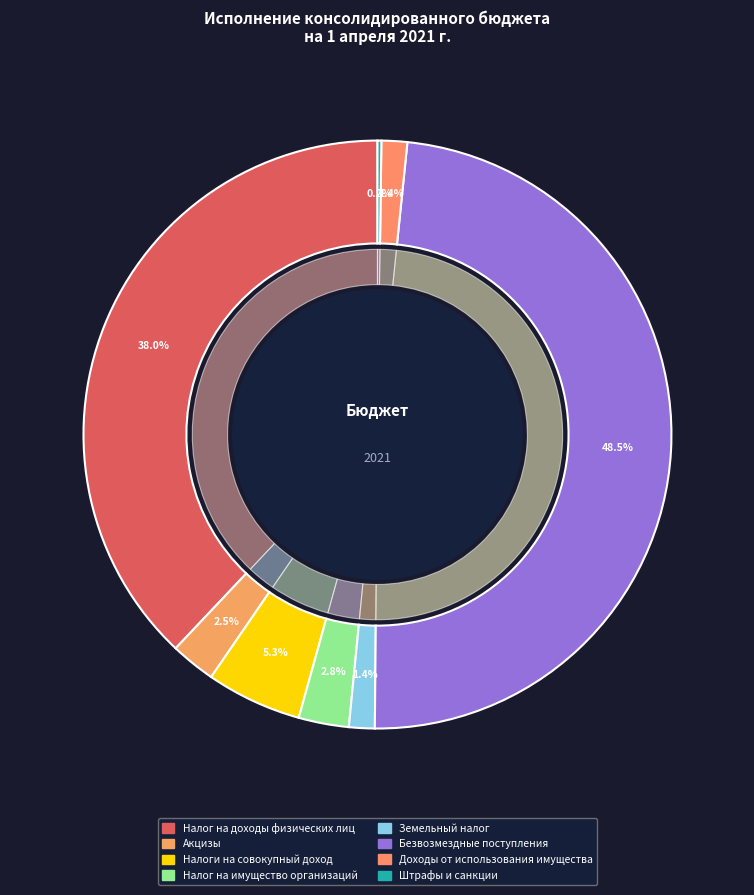

To the nearest percent, what percentage of the pie is Налог на доходы физических лиц?

38%